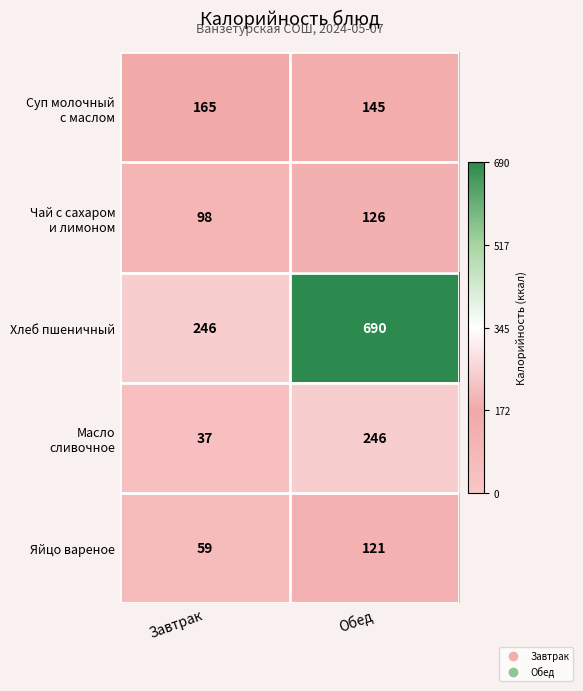

Which series has the largest total across all categories?

Хлеб пшеничный